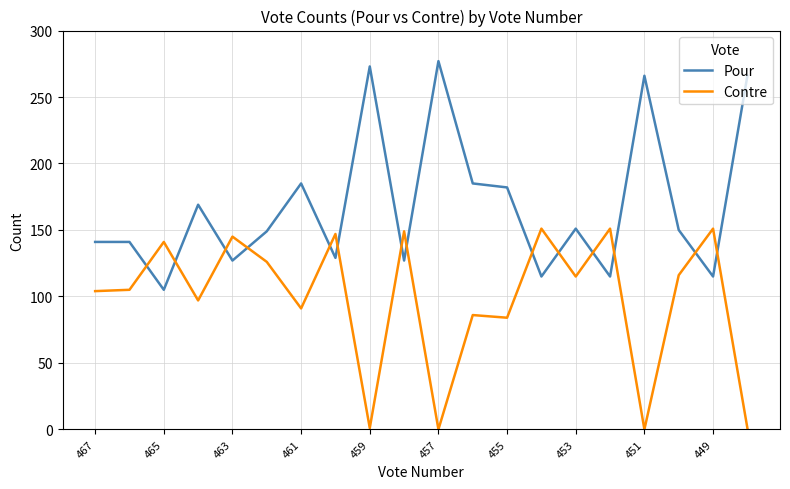

Which series has the largest total across all categories?

Pour